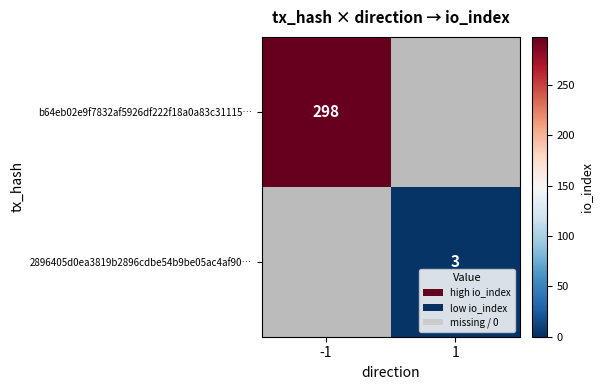

The 2896405d0ea3819b2896cdbe54b9be05ac4af90… series shows 5 at 1. True or false?

False